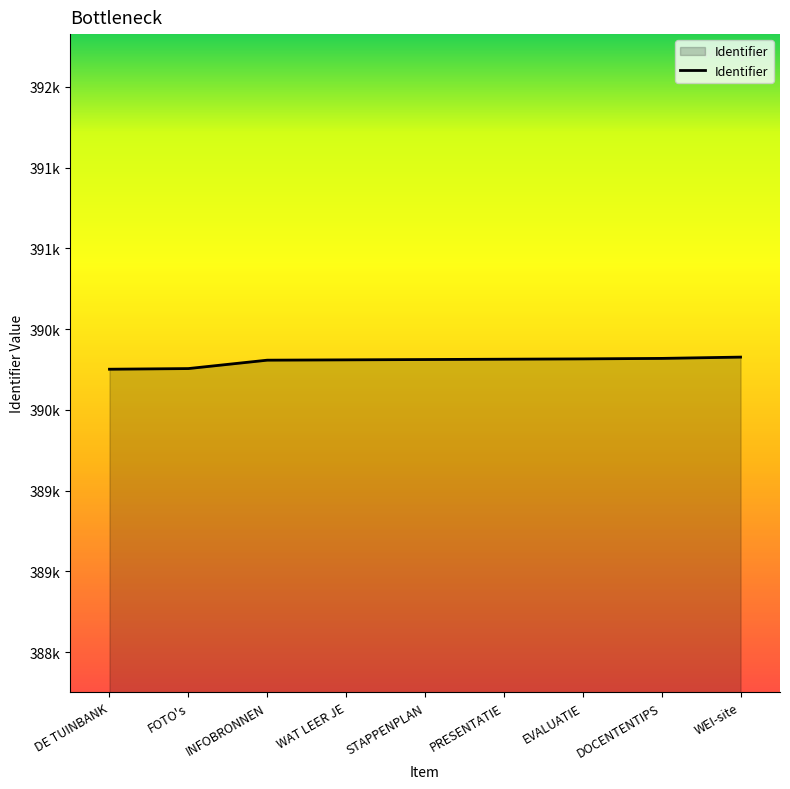

True or false: the data has more than 1 interior local peaks.

False